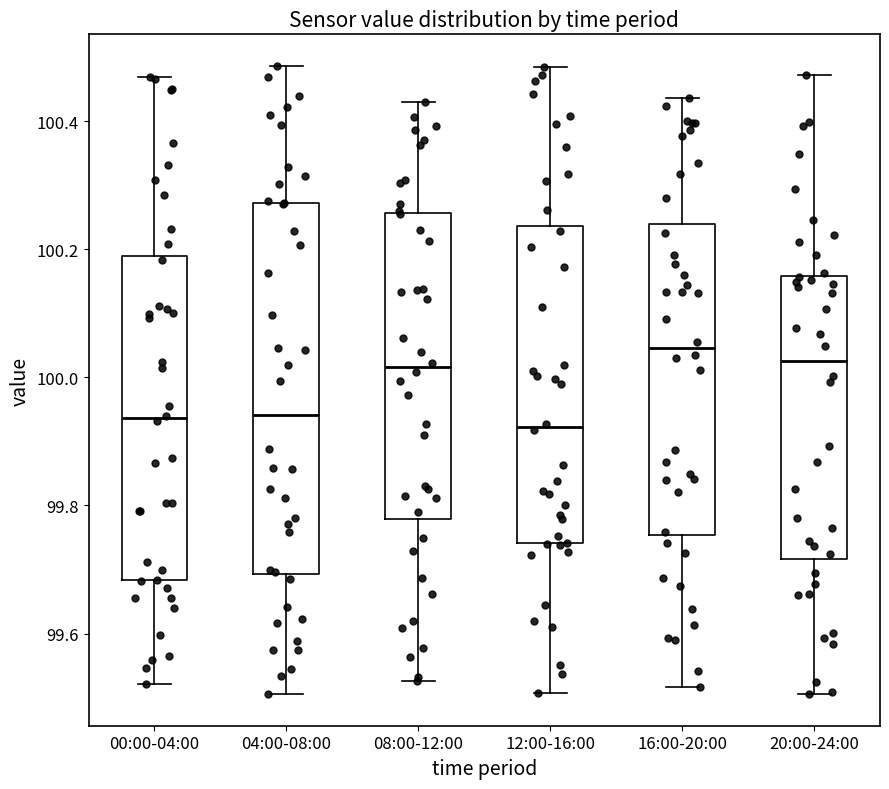

Reading left to right, transcribe this box plot: for each box, give where its median line is, the range the box spans, and where its two whiskers end, as read against the y-axis. The values are not printed on the chart, so give them approximately, as read against the axis.

00:00-04:00: median 99.94, box 99.68 to 100.20, whiskers 99.52 to 100.46
04:00-08:00: median 99.94, box 99.70 to 100.28, whiskers 99.50 to 100.48
08:00-12:00: median 100.02, box 99.78 to 100.26, whiskers 99.52 to 100.42
12:00-16:00: median 99.92, box 99.74 to 100.24, whiskers 99.50 to 100.48
16:00-20:00: median 100.04, box 99.76 to 100.24, whiskers 99.52 to 100.44
20:00-24:00: median 100.02, box 99.72 to 100.16, whiskers 99.50 to 100.48